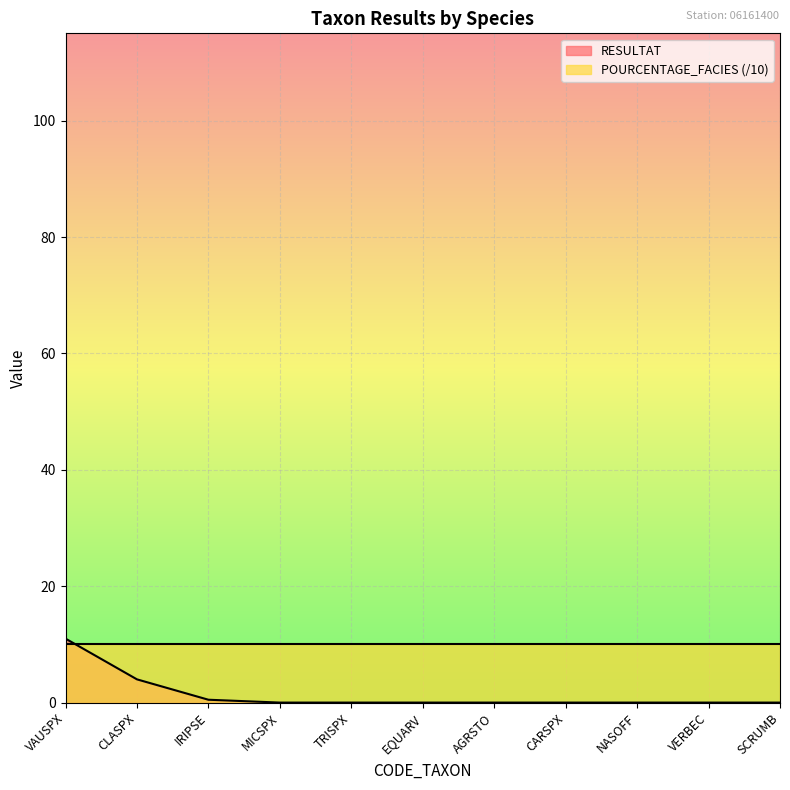

What is the difference between the maximum and minimum values?

11.0